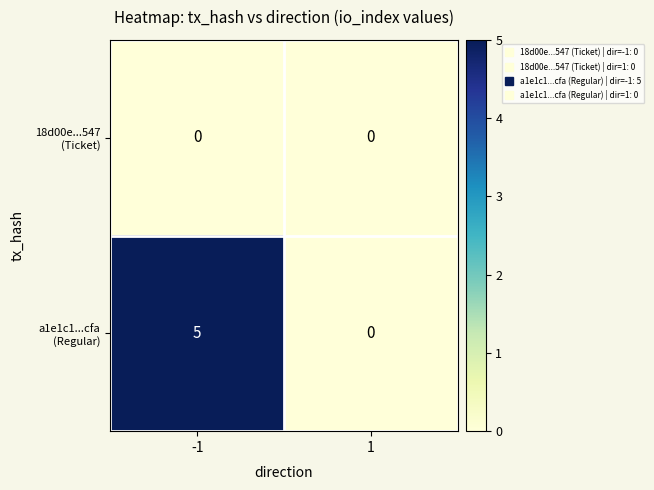

What is the difference between the highest and lowest values at -1?

5